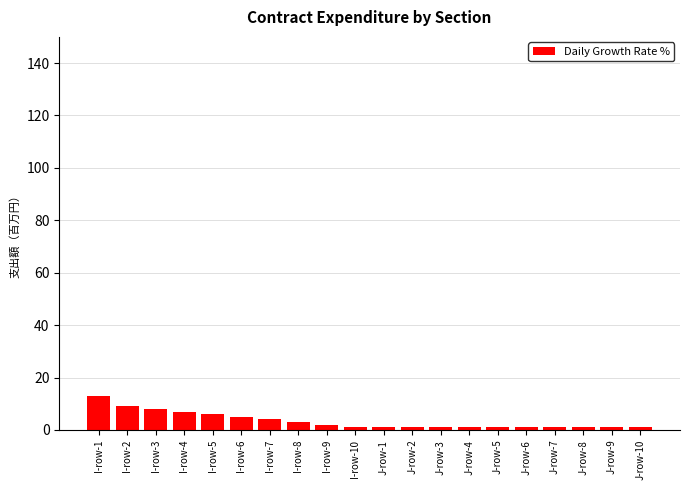

Is it true that the value at I-row-1 is 18?

False